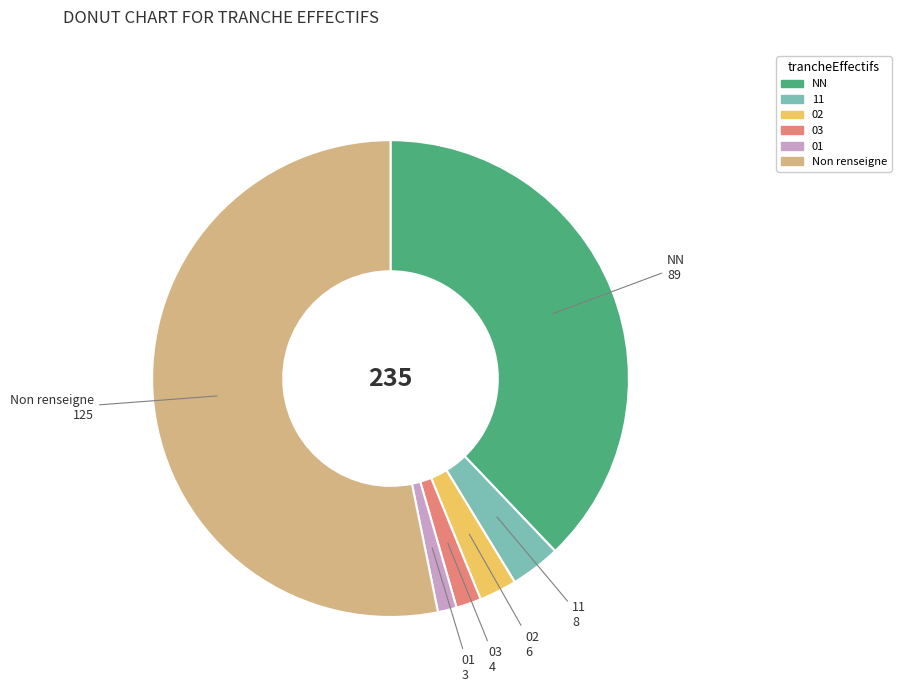

Does any single category account for the majority?

Yes